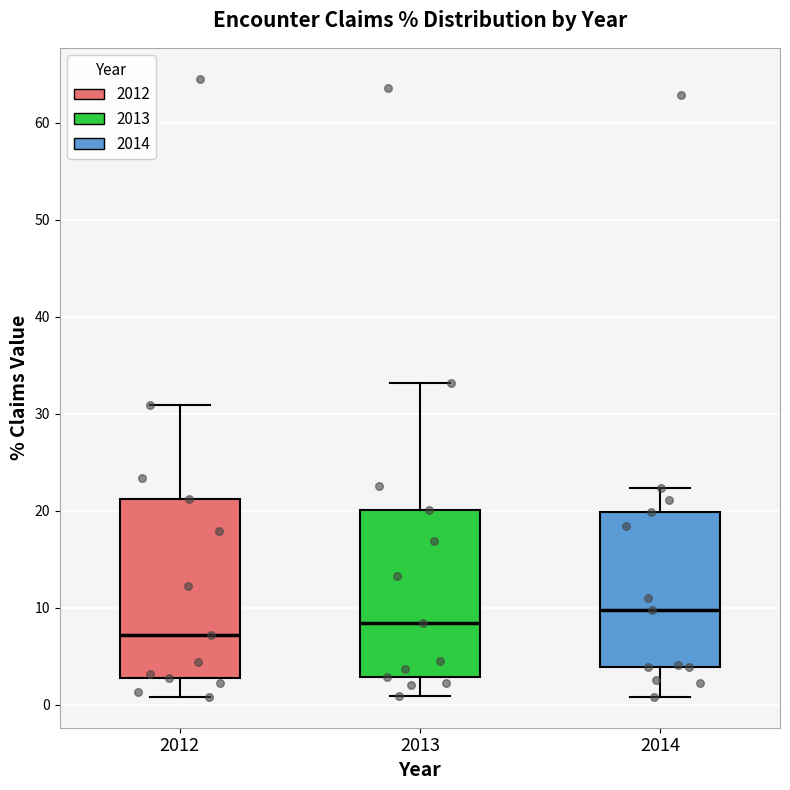

Where does the lower whisker of the box at x = 2014 end on the y-axis? The values are not printed on the chart, so give them approximately, as read against the axis.

1